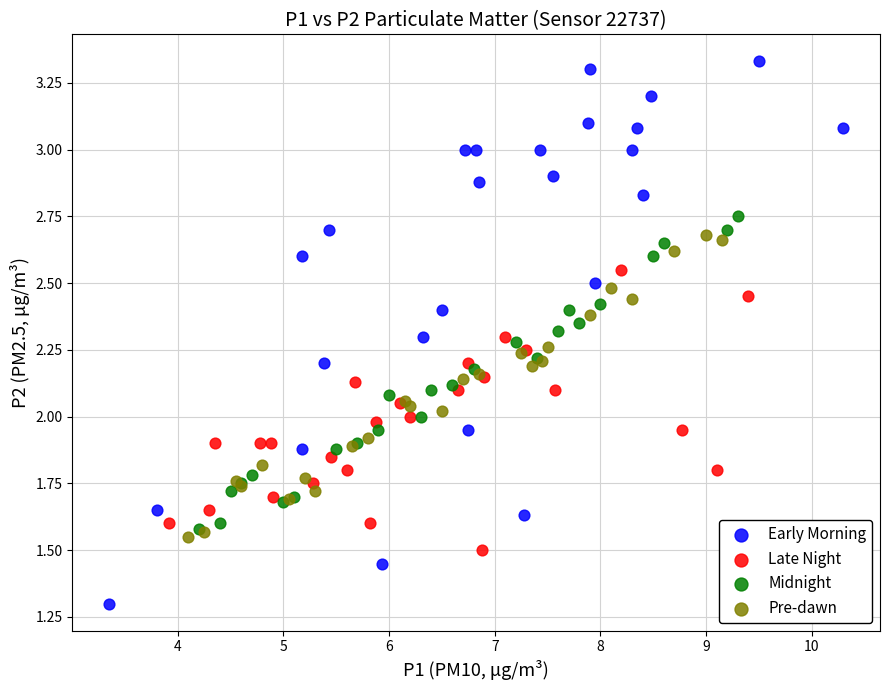

Which series contains the highest Y value?

Early Morning